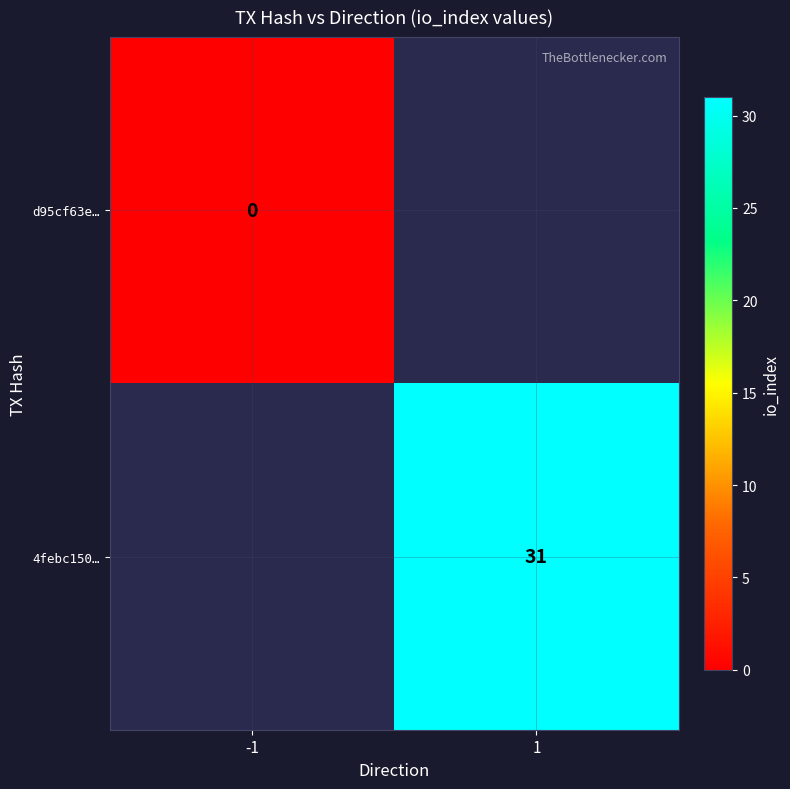

Is the value of d95cf63e… at -1 greater than the value of 4febc150… at 1?

No